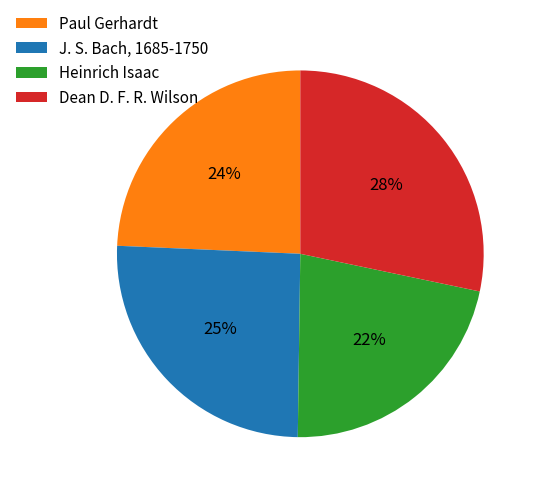

How many segments does this pie chart have?

4